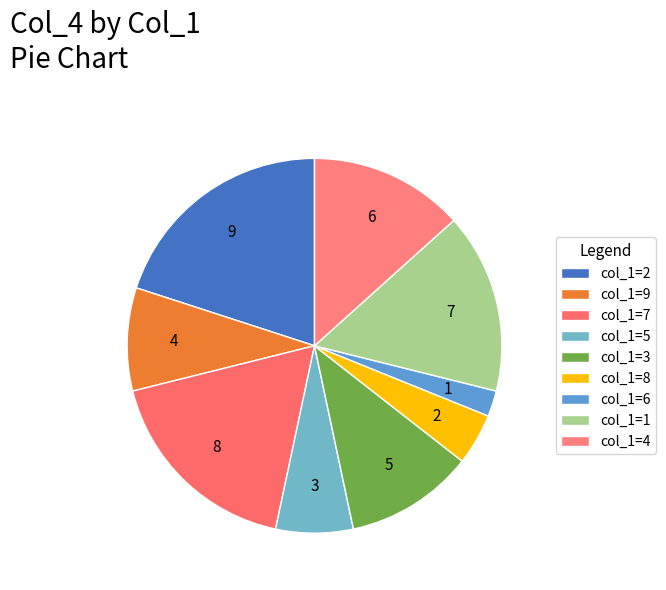

Which category has the smallest portion of the pie?

6